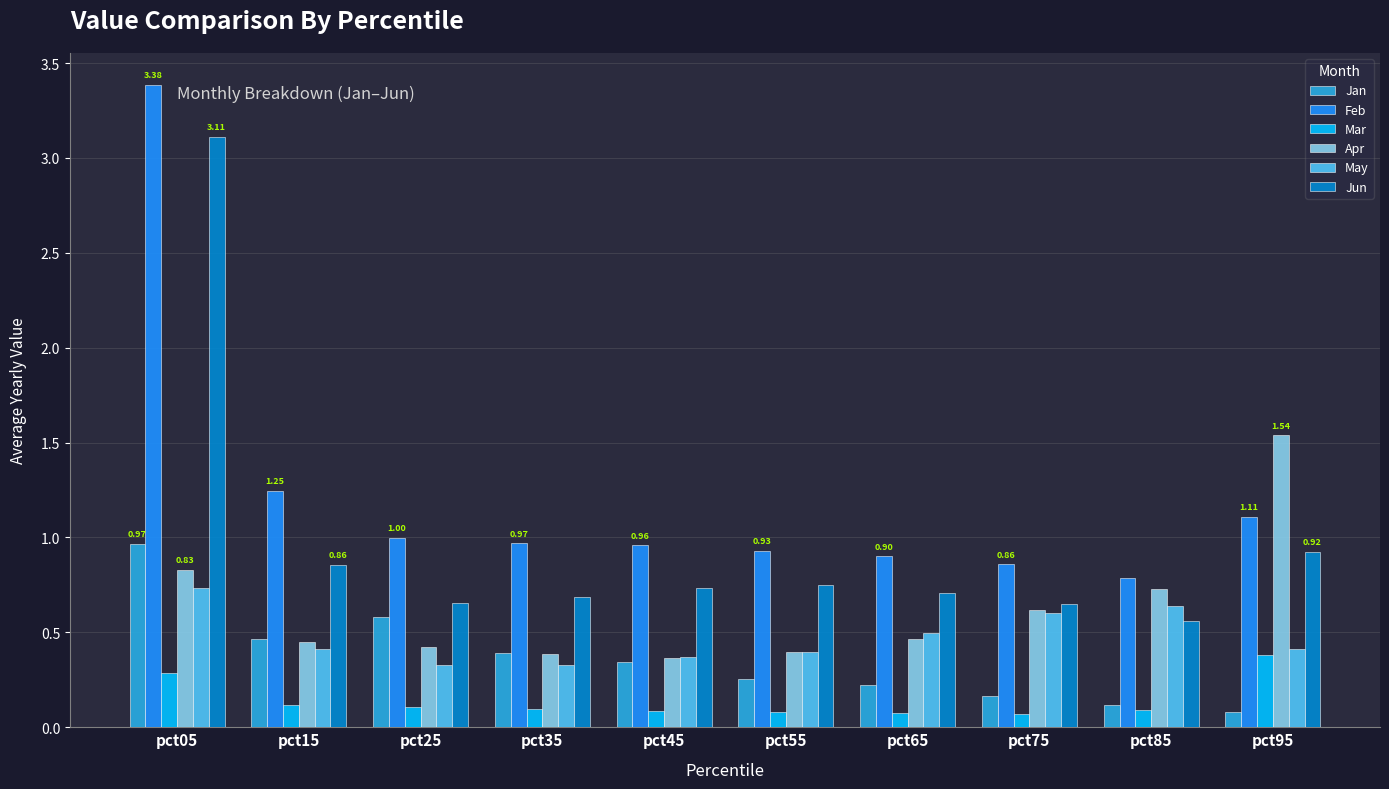

Are the bars horizontal?

No